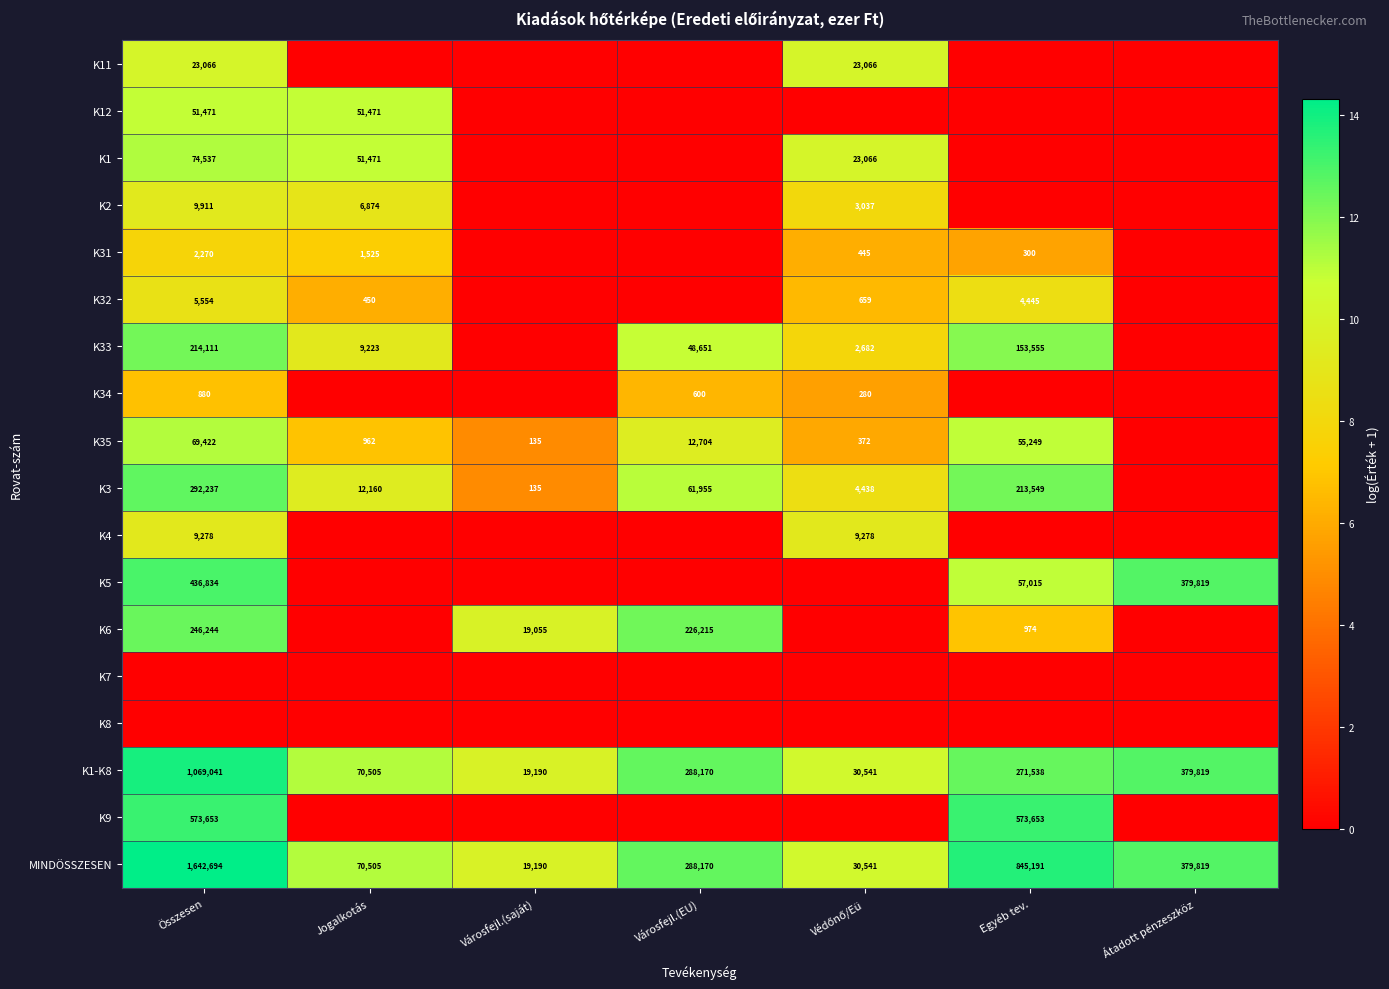

What is the difference between the K31 values at Egyéb tev. and Összesen?

1970